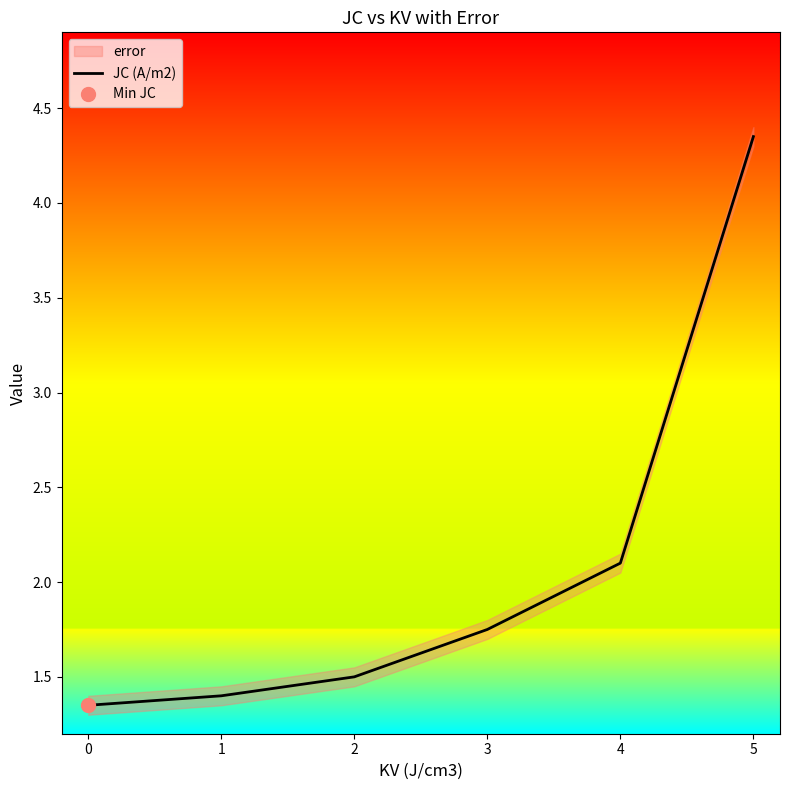

At which label does JC (A/m2) reach its peak?

5